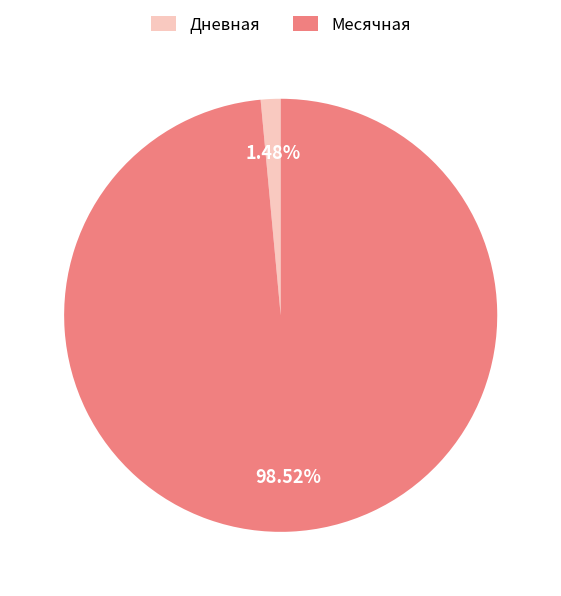

Rank the categories by value from lowest to highest.

Дневная, Месячная